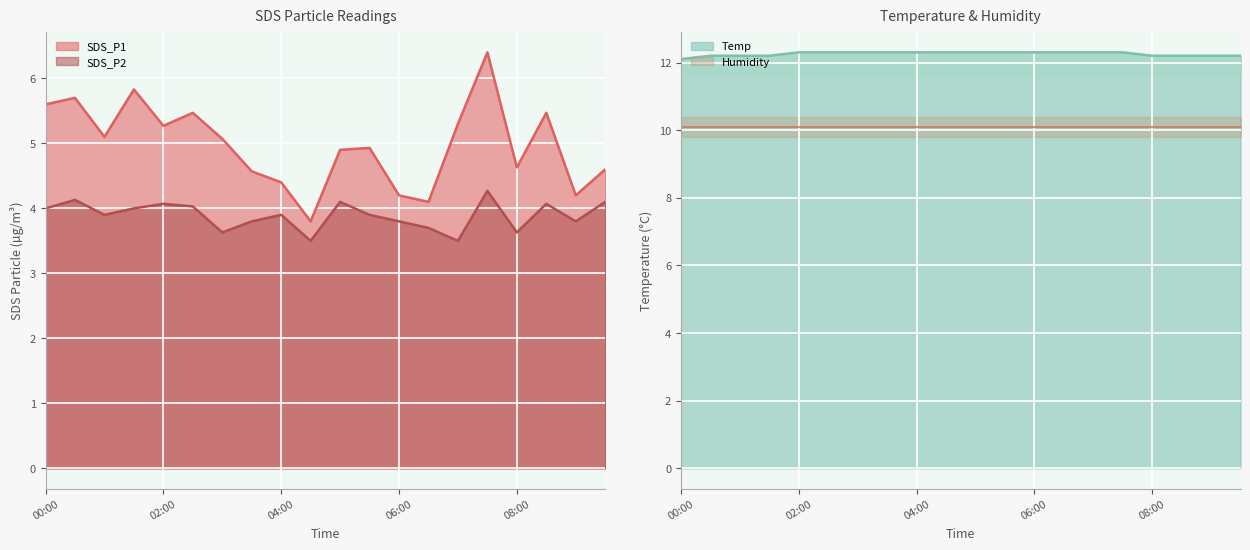

The value of Temp at 00:30 is 7.9. True or false?

False